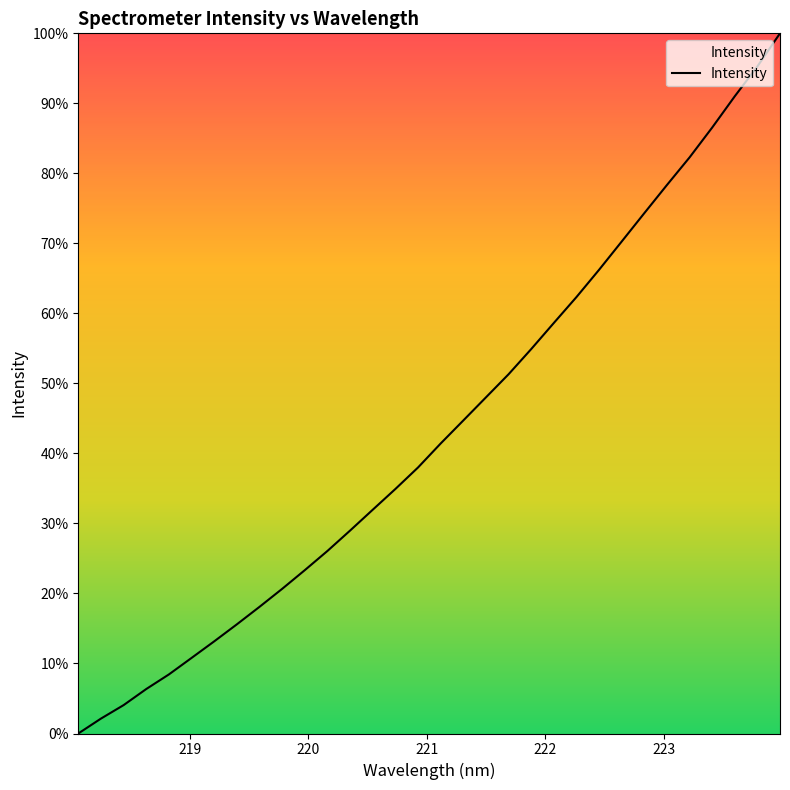

What is the greatest value displayed?

100.0